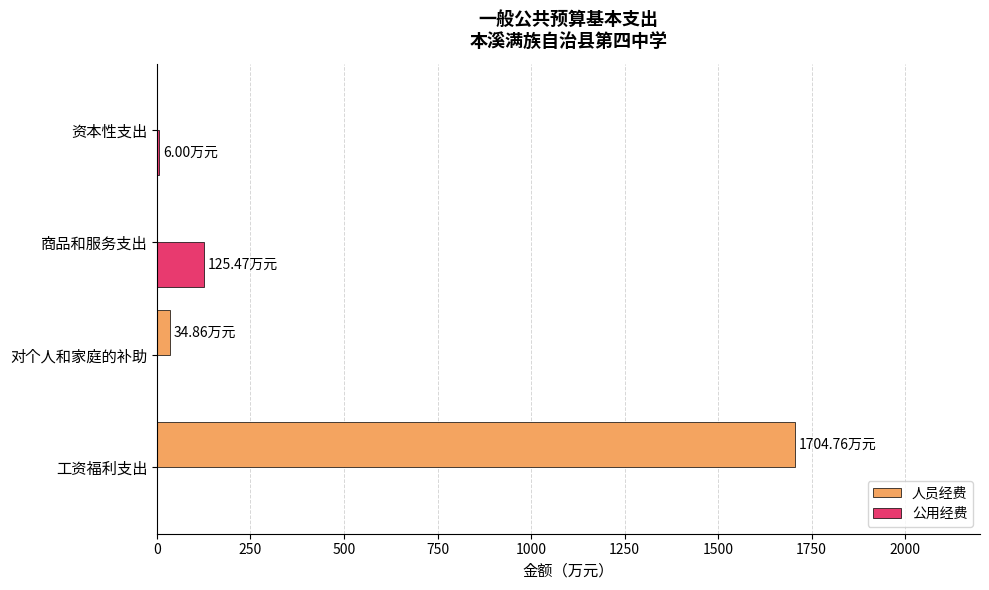

Between 工资福利支出 and 对个人和家庭的补助, which series saw the biggest shift?

人员经费